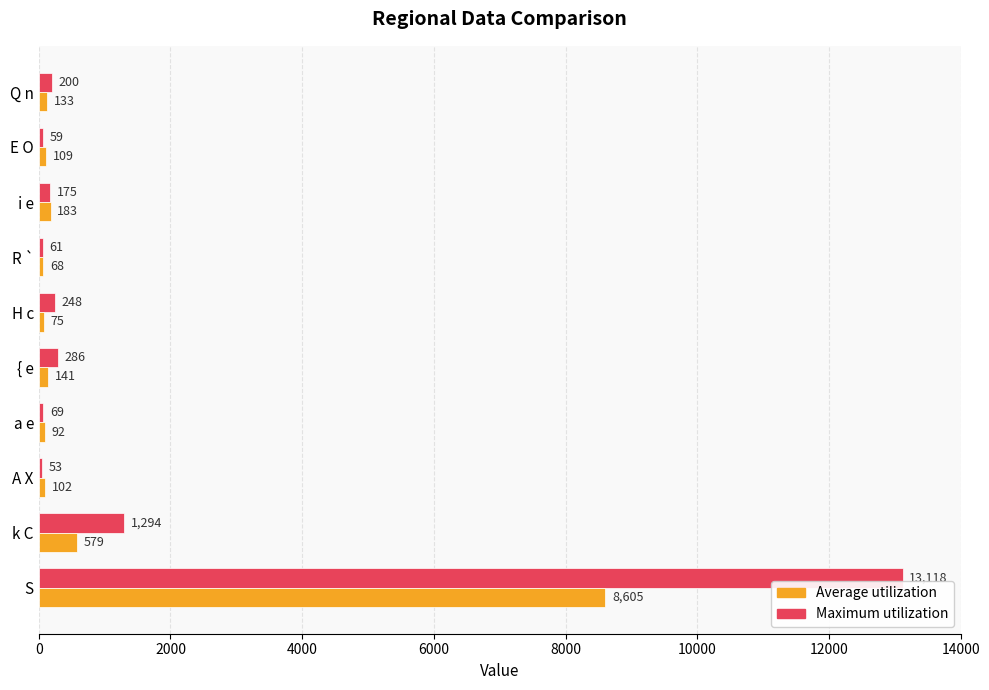

Which series changed the most between a e and H c?

Maximum utilization